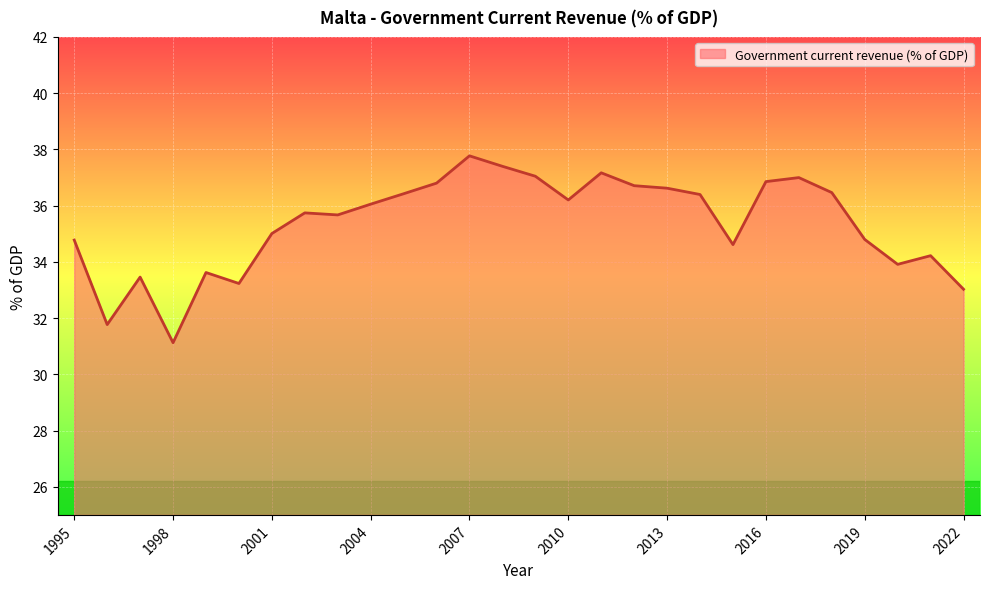

What is the difference between the maximum and minimum values?

6.6